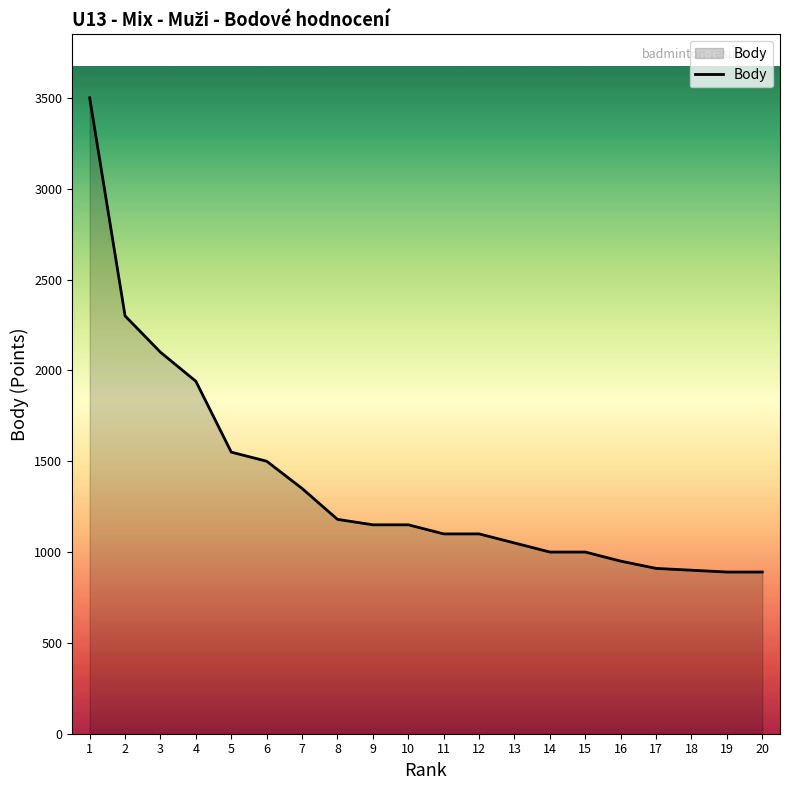

What is the greatest value displayed?

3500